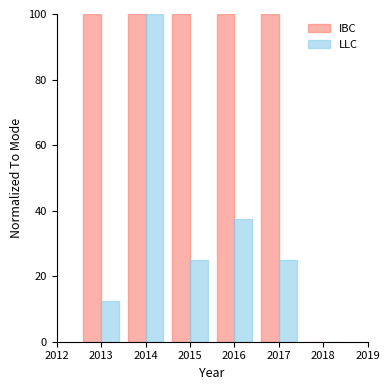

Reading left to right, list every range on the x-axis with the height of the bar of each series over it. The values are not printed on the chart, so give them approximately, as read against the axis.

2012.5 to 2013.5: IBC=100	LLC=12
2013.5 to 2014.5: IBC=100	LLC=100
2014.5 to 2015.5: IBC=100	LLC=26
2015.5 to 2016.5: IBC=100	LLC=38
2016.5 to 2017.5: IBC=100	LLC=26
2017.5 to 2018.5: IBC=0	LLC=0